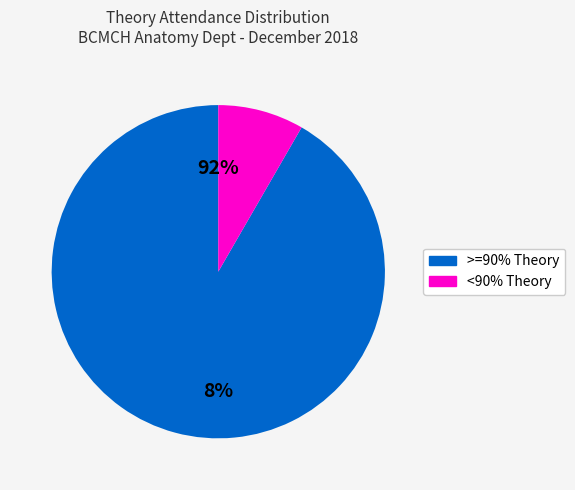

Is 13 the majority of the pie?

No